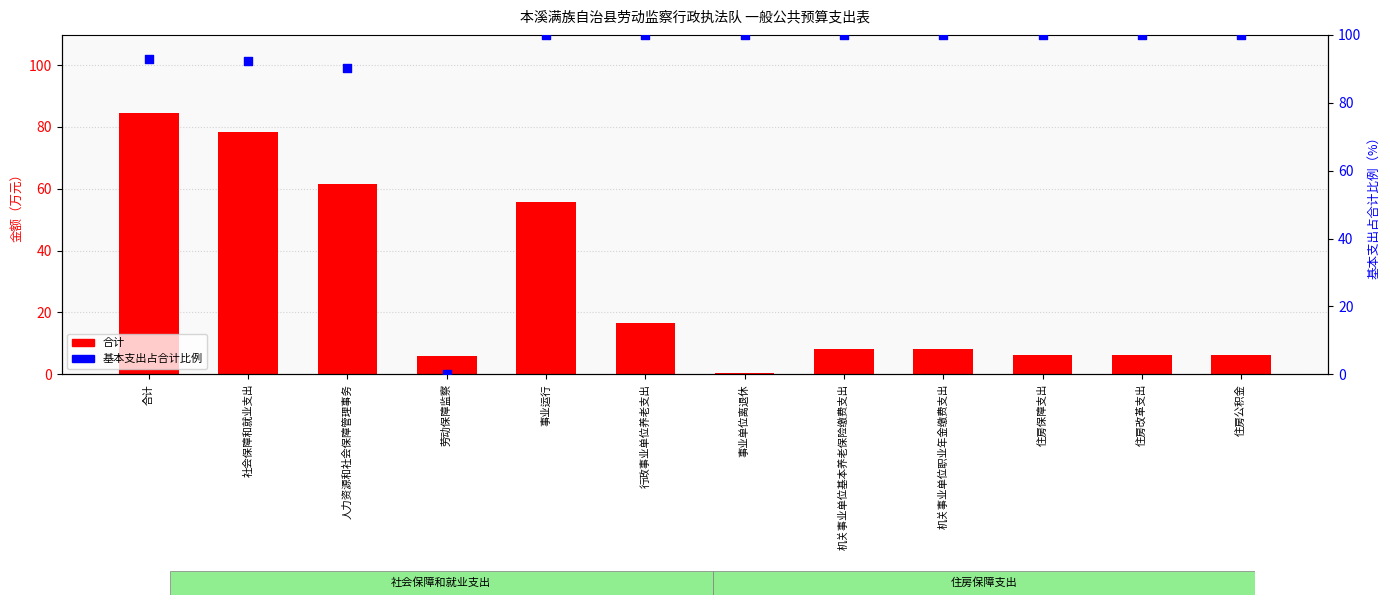

At how many categories does at least one series exceed 2?

12